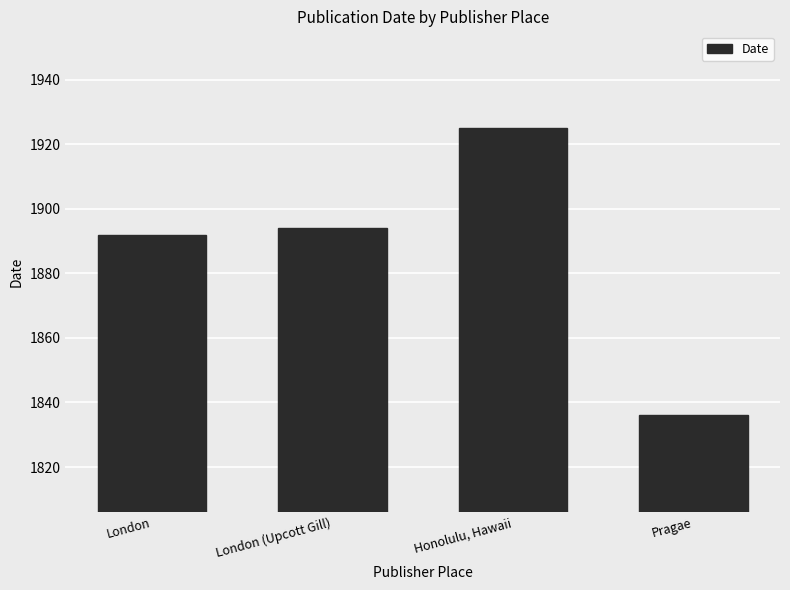

Does the chart contain stacked bars?

No